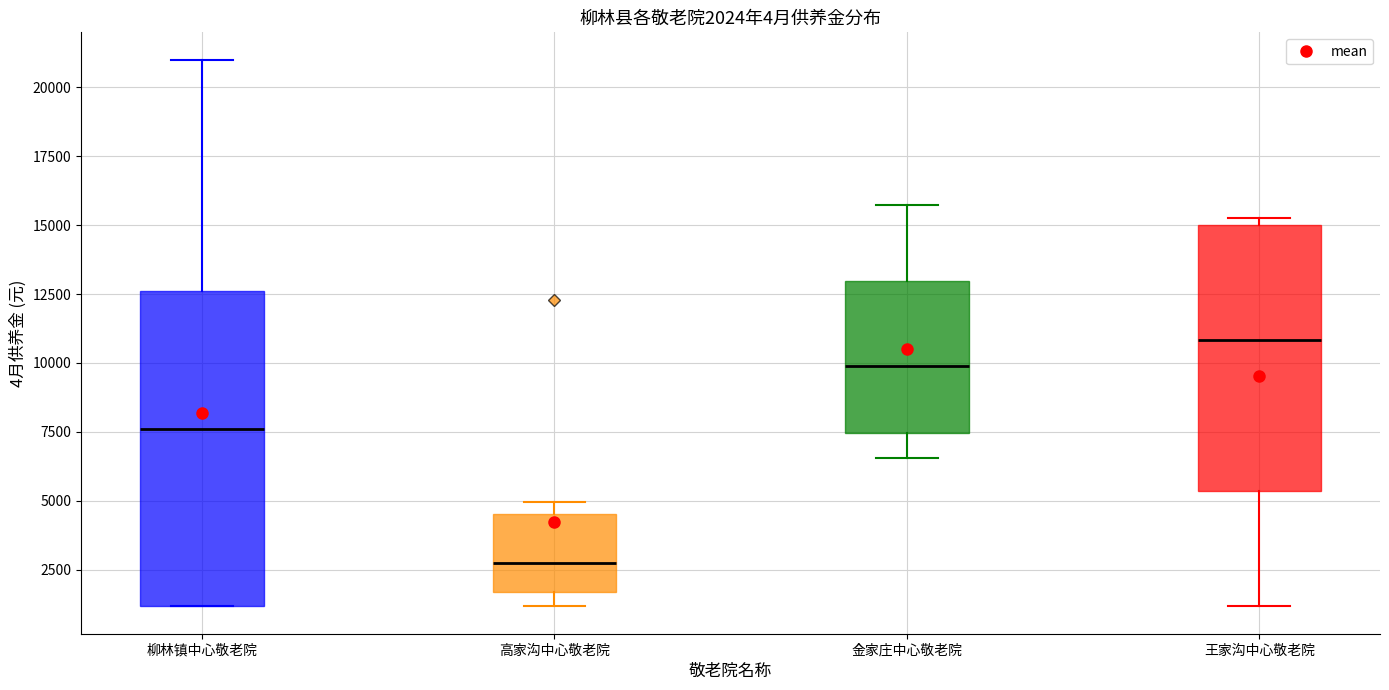

Which box's median line is the highest?

王家沟中心敬老院